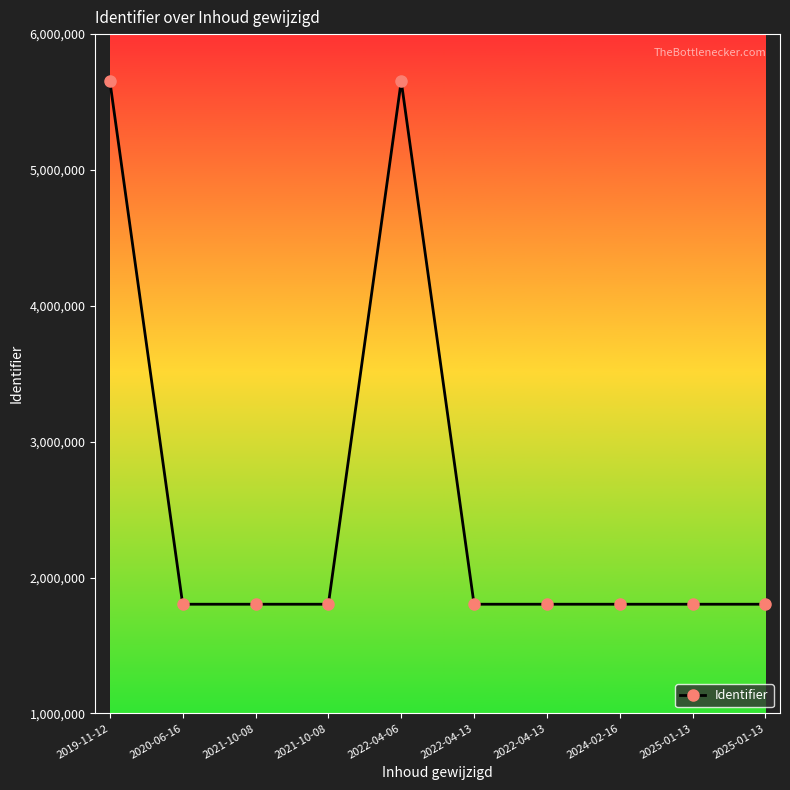

What is the value of the 7th point from the left?

1803389